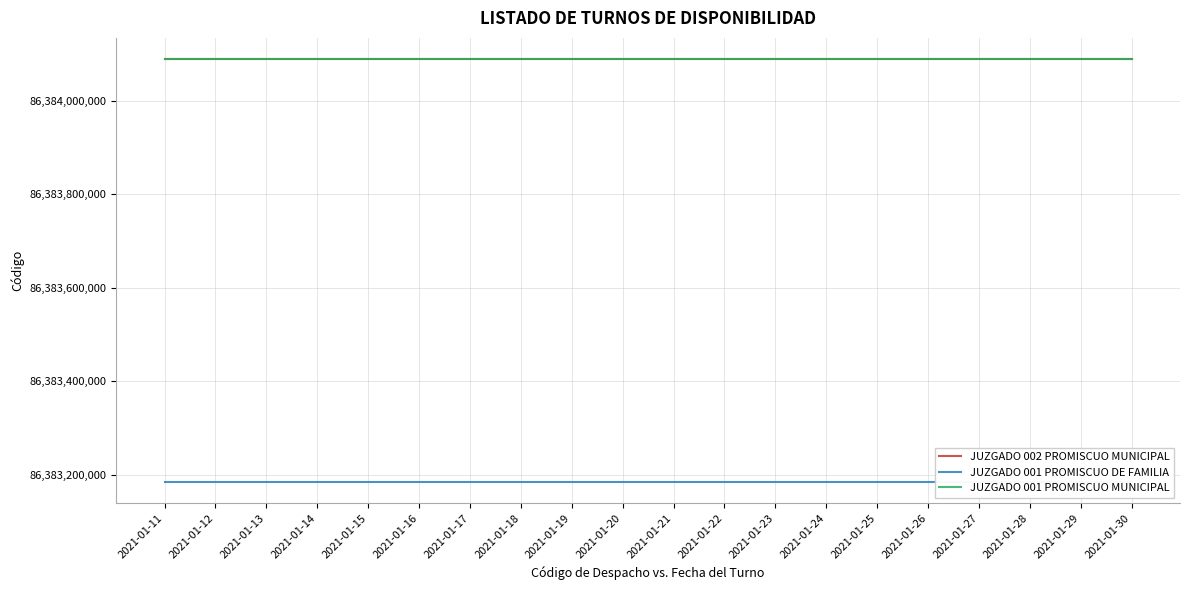

True or false: JUZGADO 001 PROMISCUO DE FAMILIA has more than 1 interior local peaks.

False